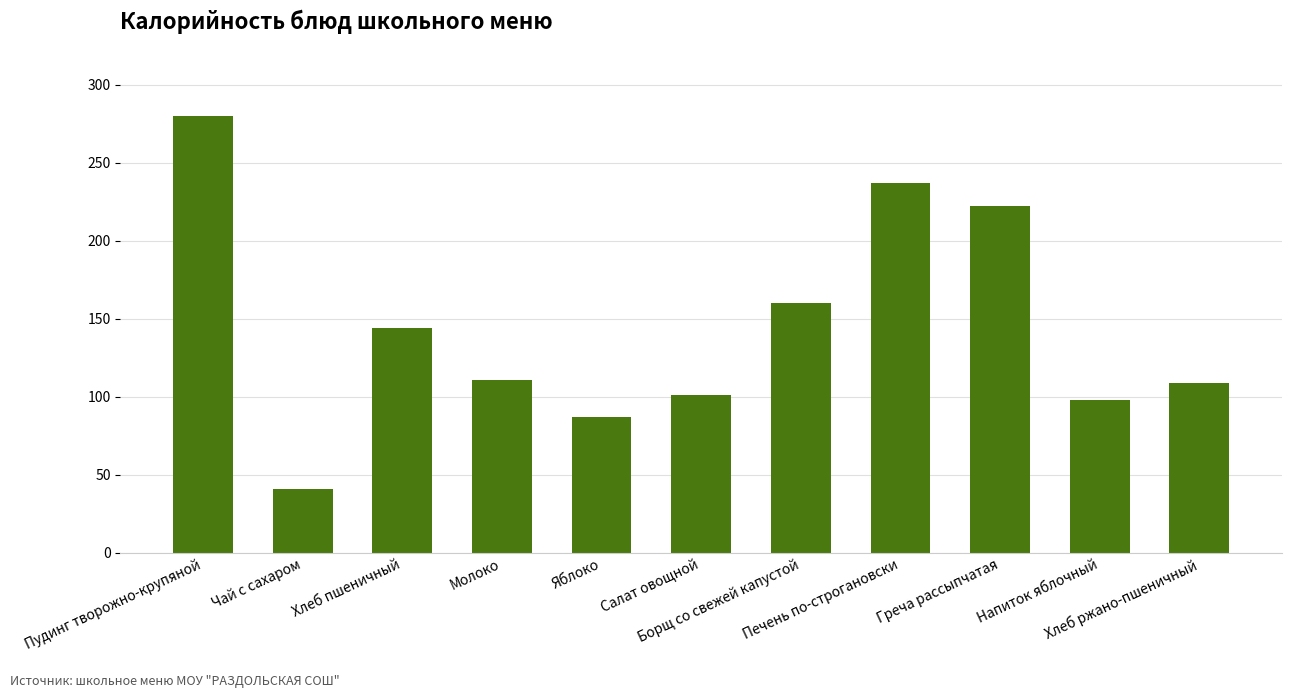

What is the change in value from Салат овощной to Печень по-строгановски?

+136.0